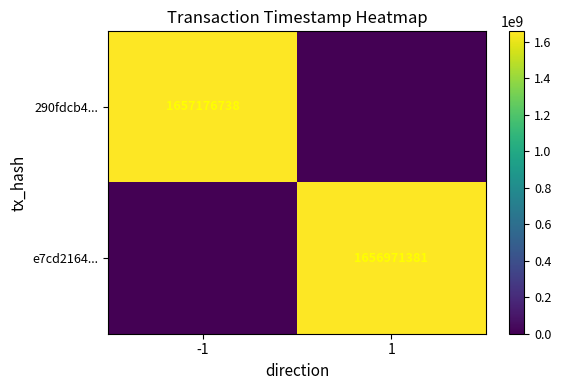

Is it true that e7cd2164... equals 340696971 at 1?

False